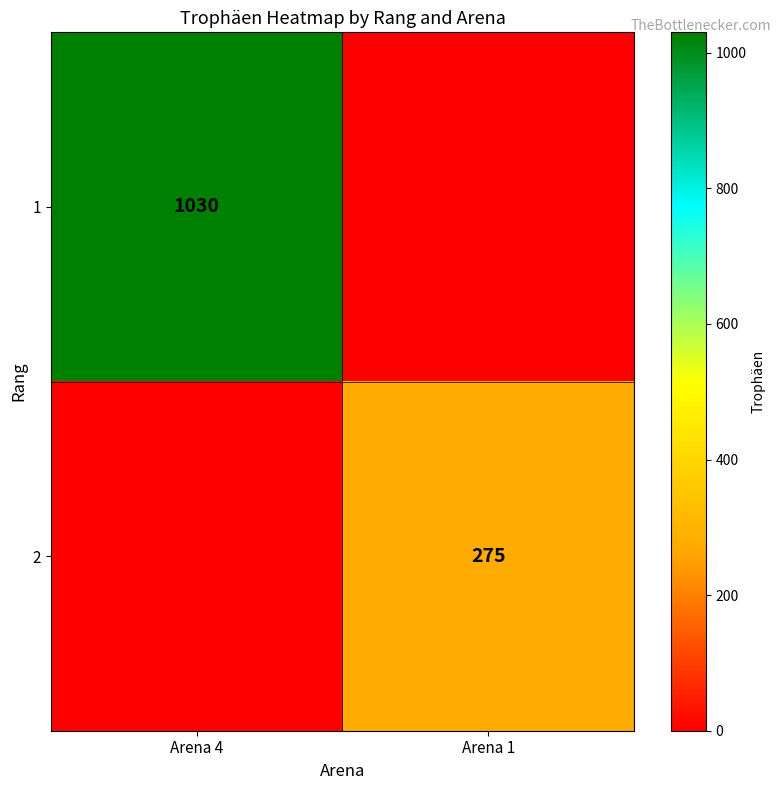

Is the value of 1 at Arena 4 greater than the value of 2 at Arena 1?

Yes